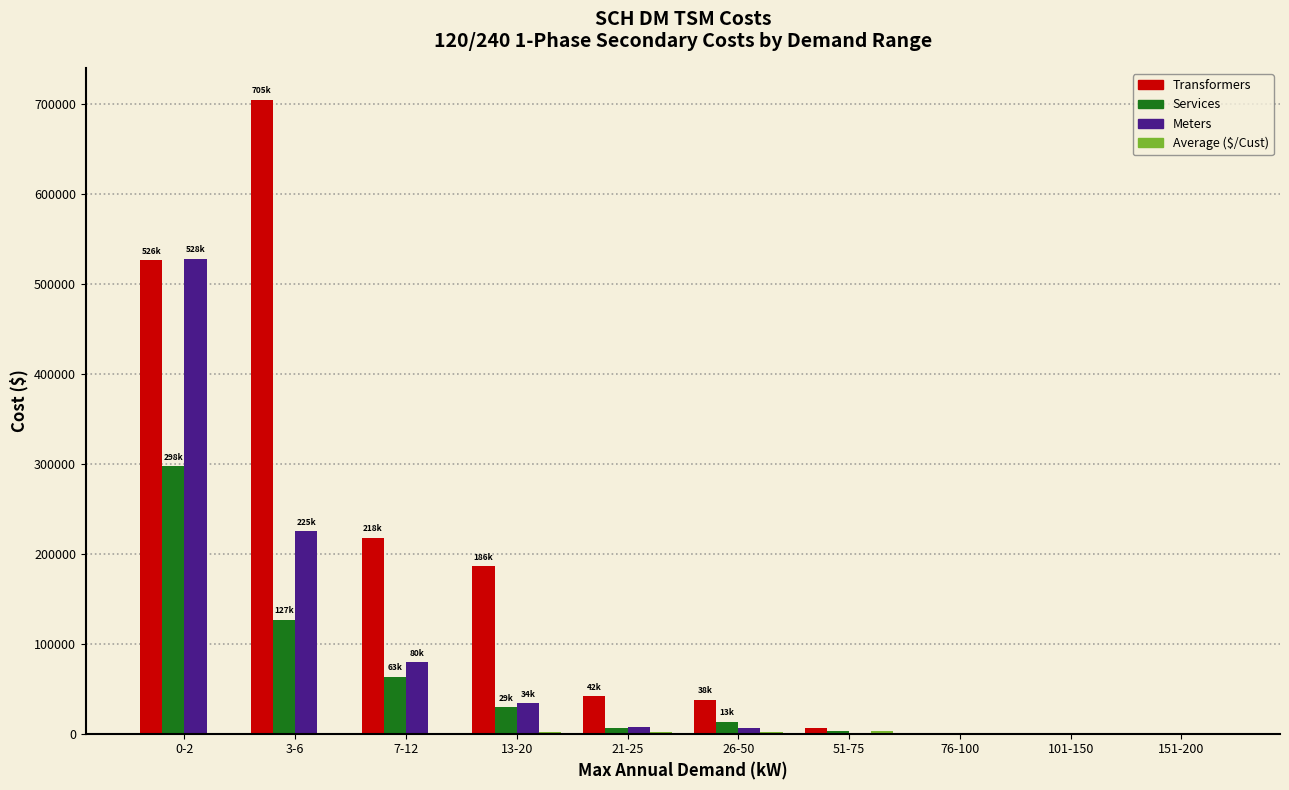

At which category is the sum across all series the highest?

0-2